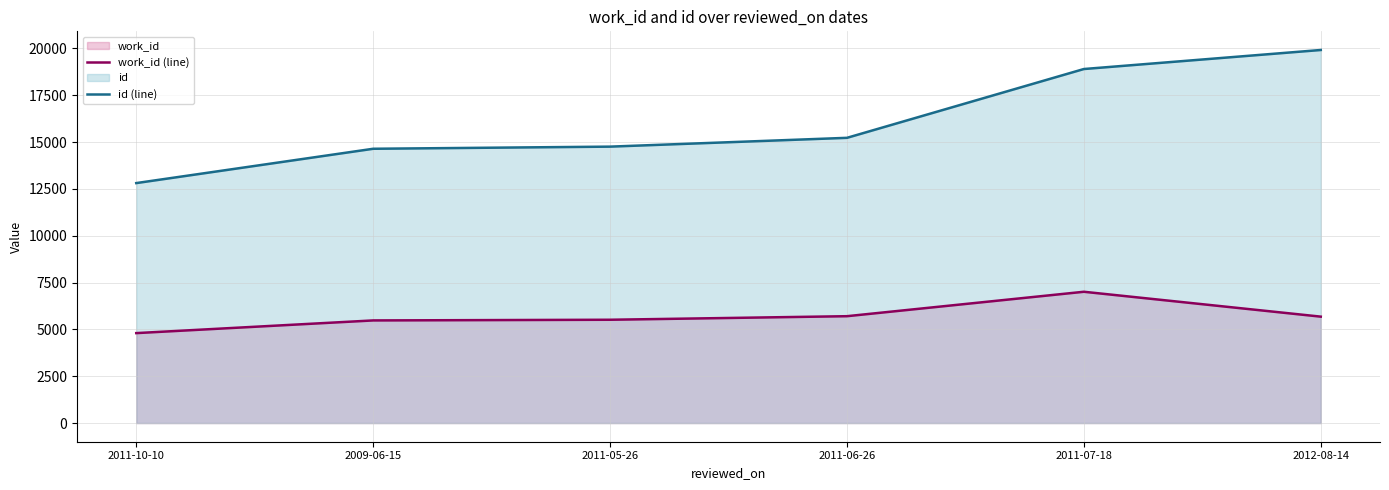

List the series in order of their peak value, highest first.

id (line), work_id (line)